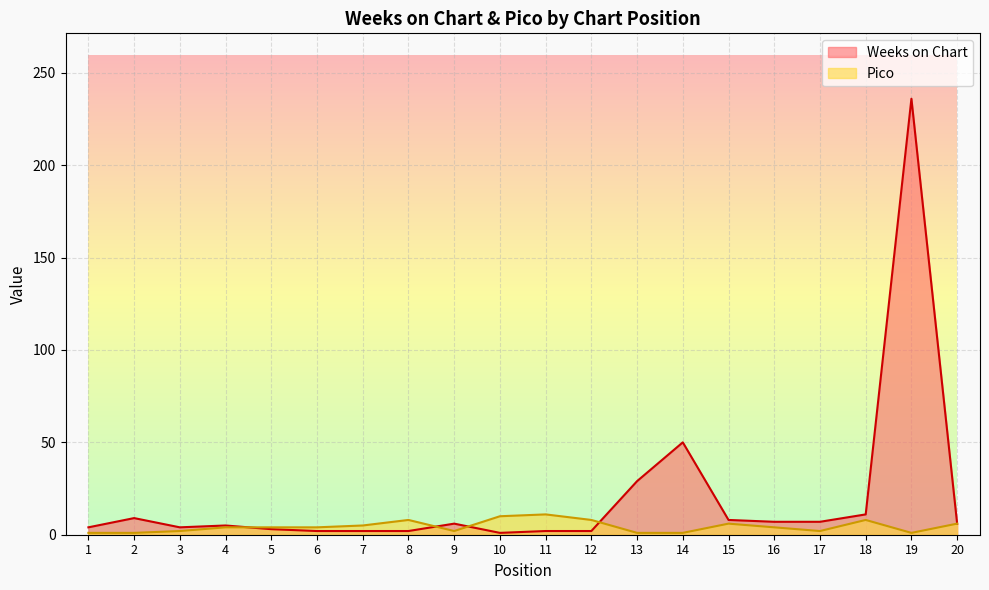

How many lines are shown in the chart?

2